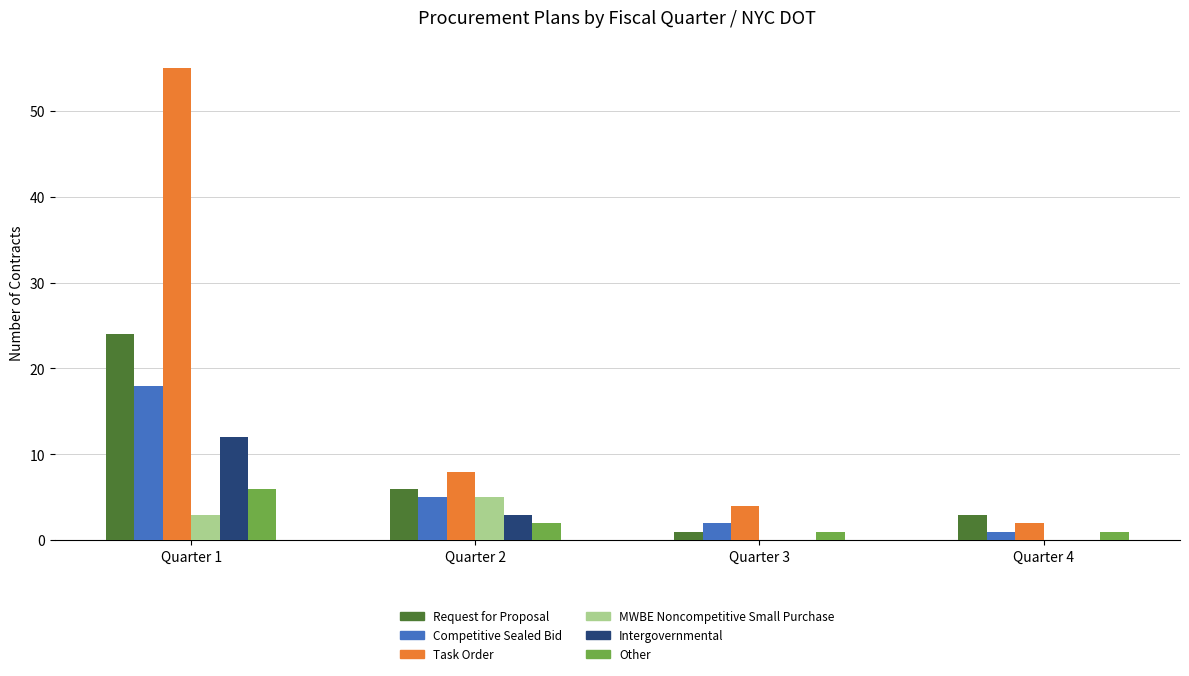

What is the spread (max minus min) of values at Quarter 2?

6